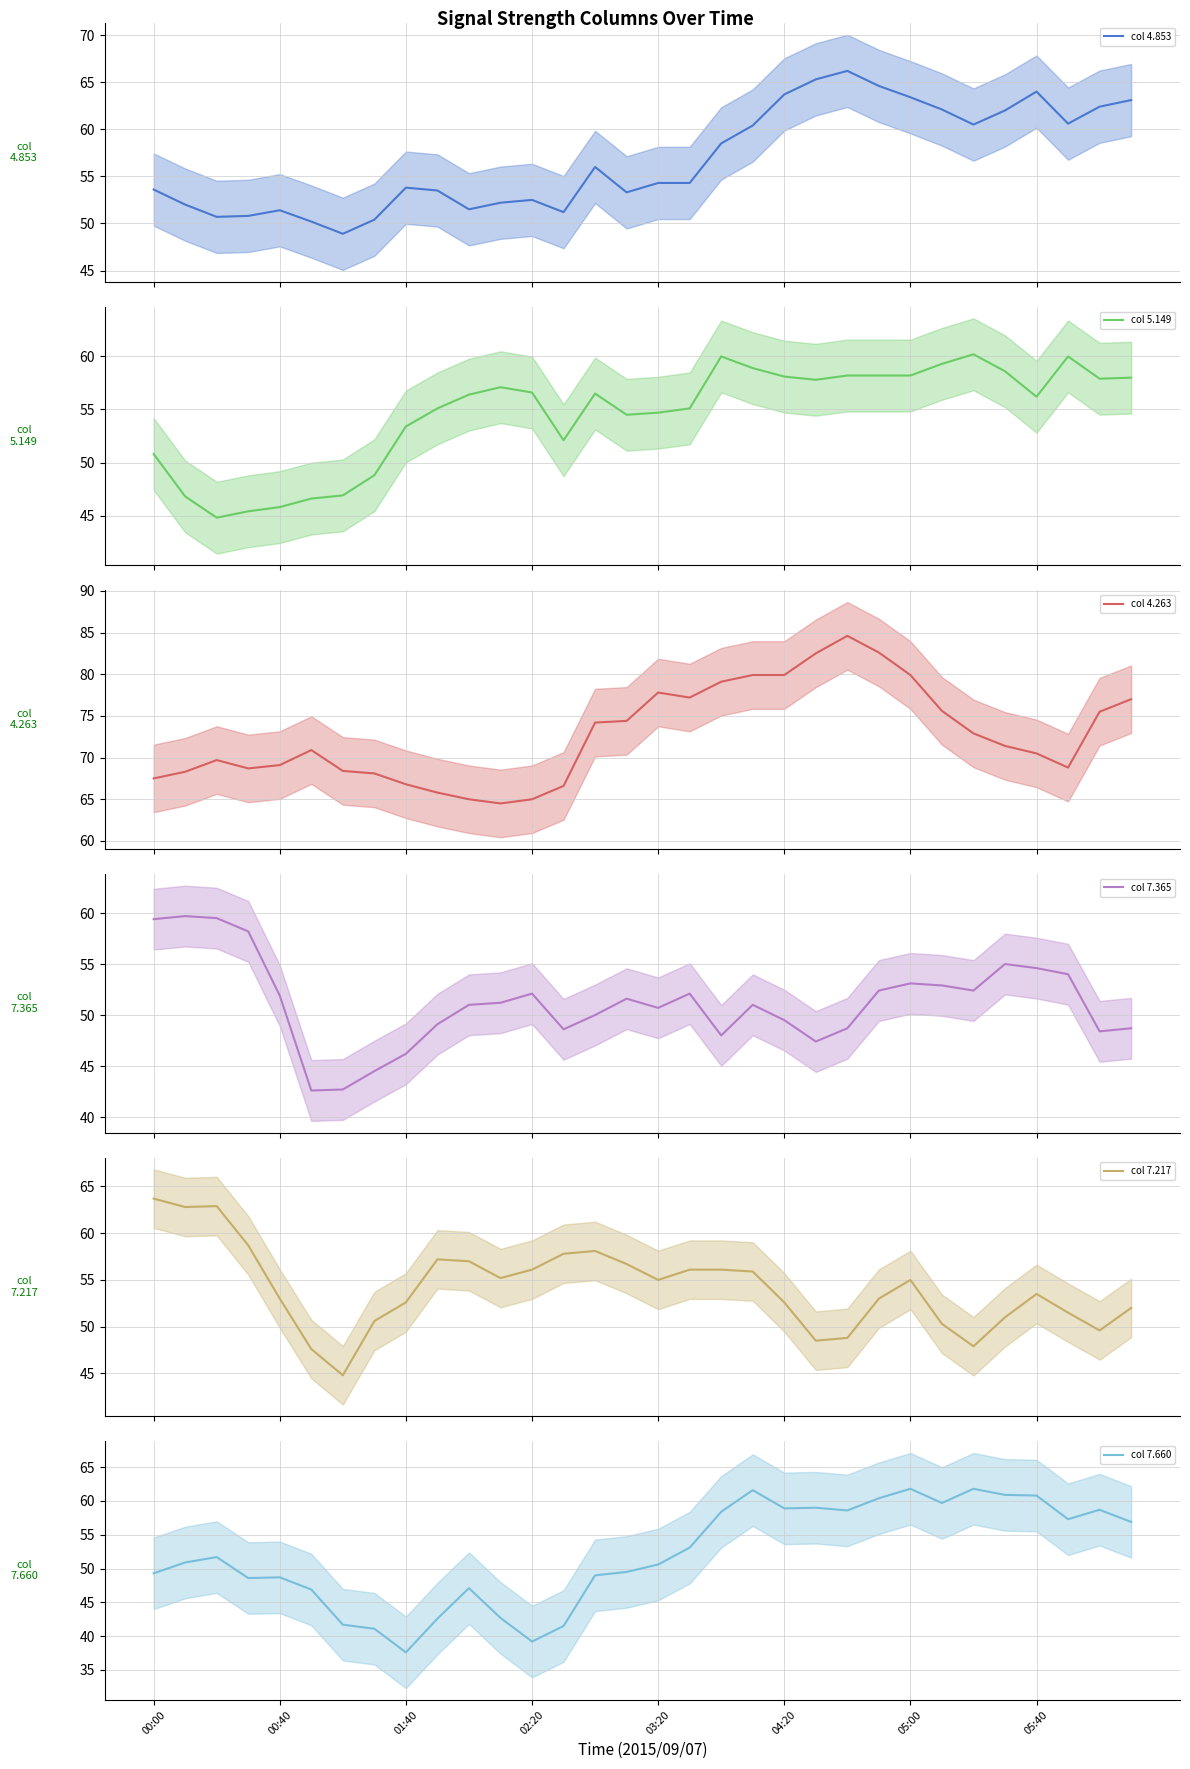

The col 7.660 series shows 84.4 at 03:20. True or false?

False